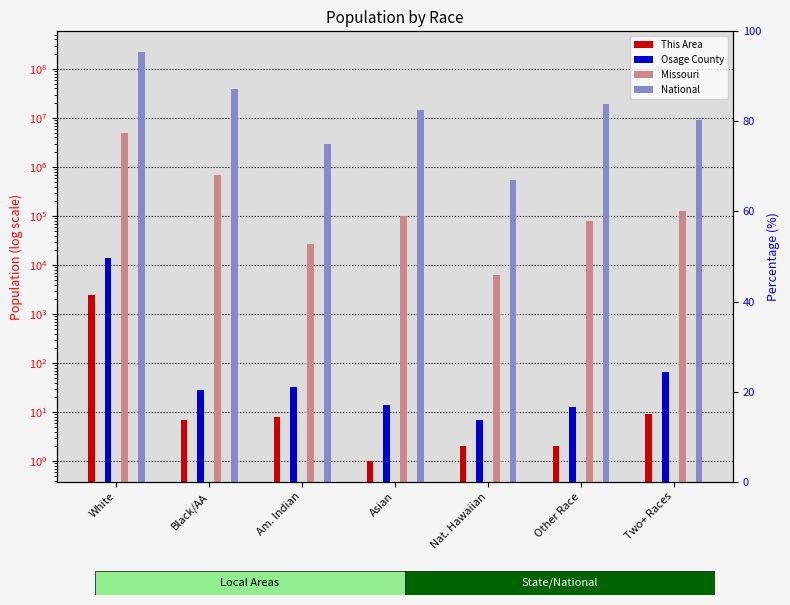

What is the value of the This Area bar at the 4th from the left?

1